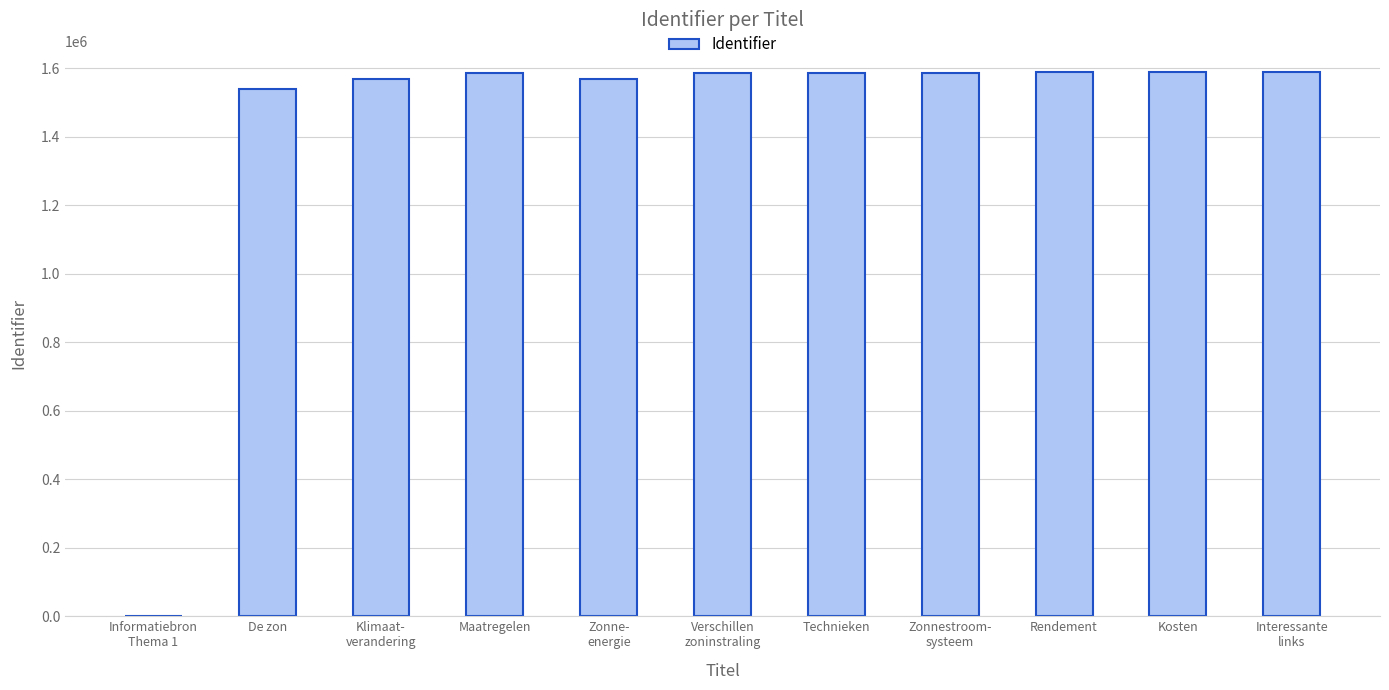

Which has a higher value, Klimaat-
verandering or Maatregelen?

Maatregelen